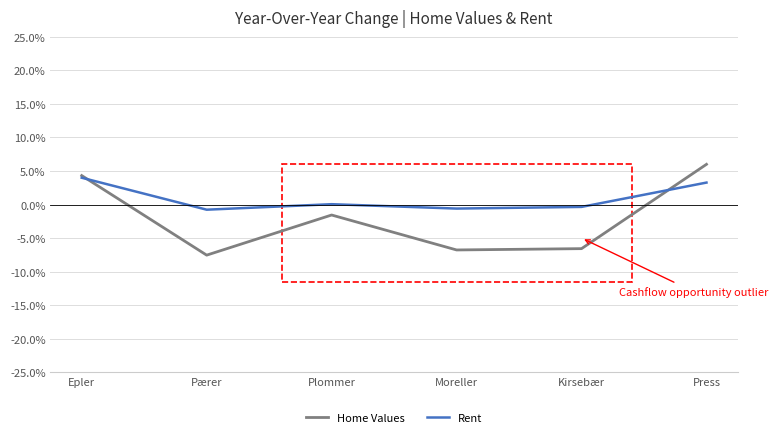

Which series changed the most between Plommer and Moreller?

Home Values